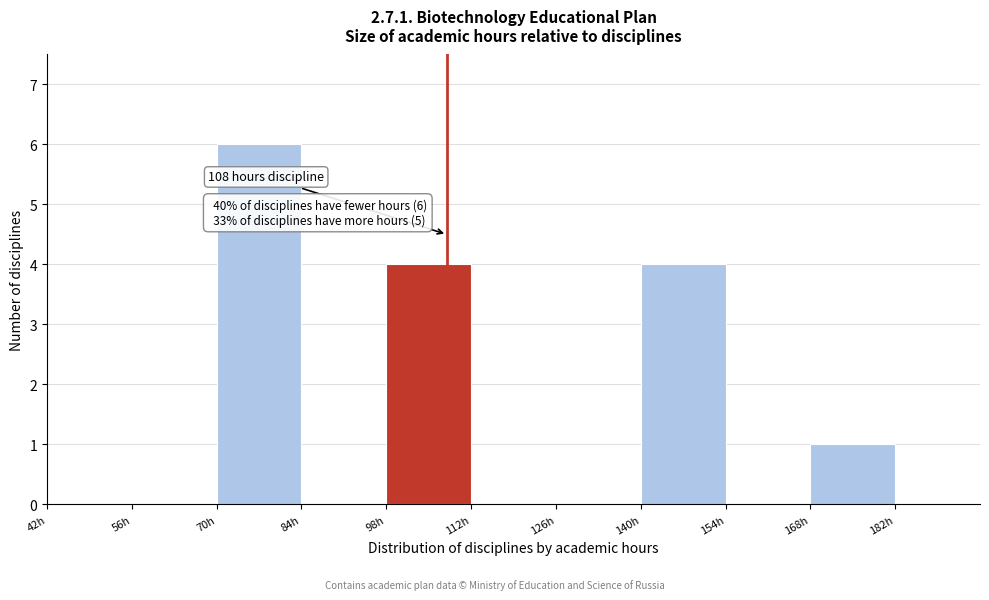

Over which range of the x-axis is the bar tallest?

70 to 84